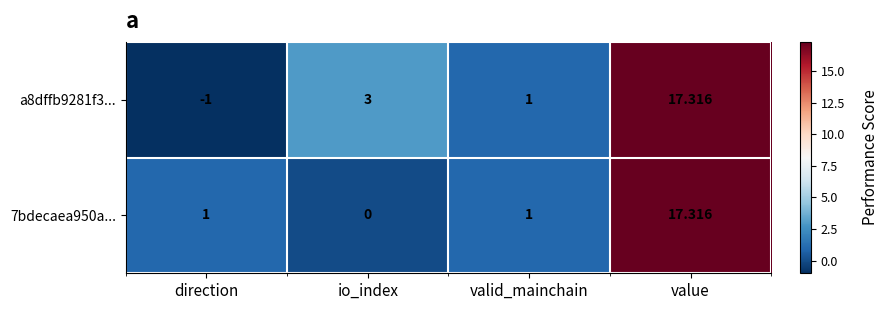

At which category is the sum across all series the highest?

value